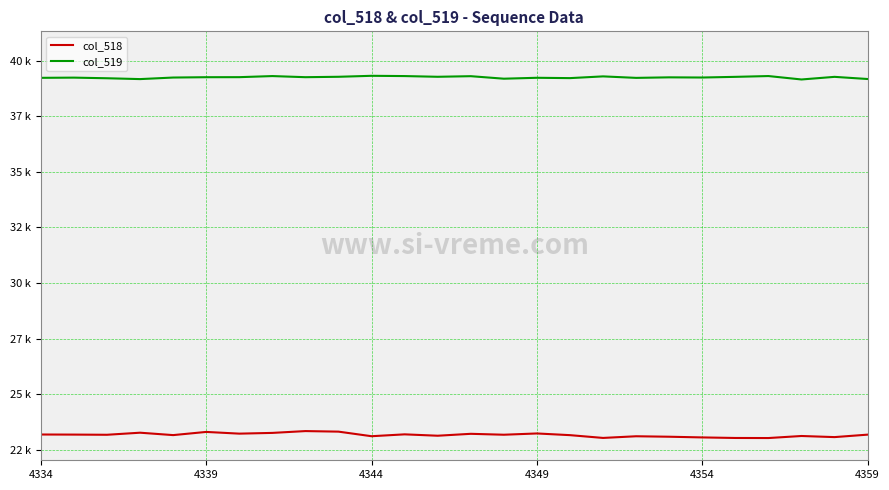

True or false: col_518 has more than 1 interior local peaks.

True